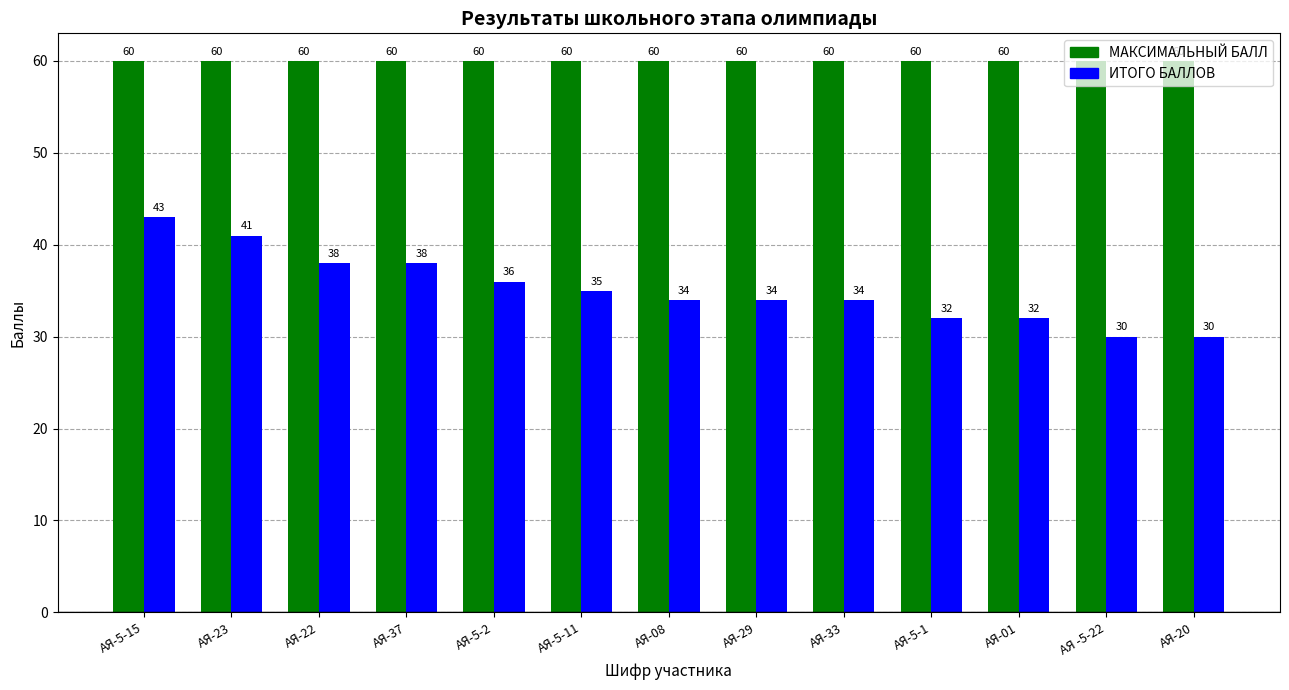

At which label does ИТОГО БАЛЛОВ first exceed 34?

АЯ-5-15